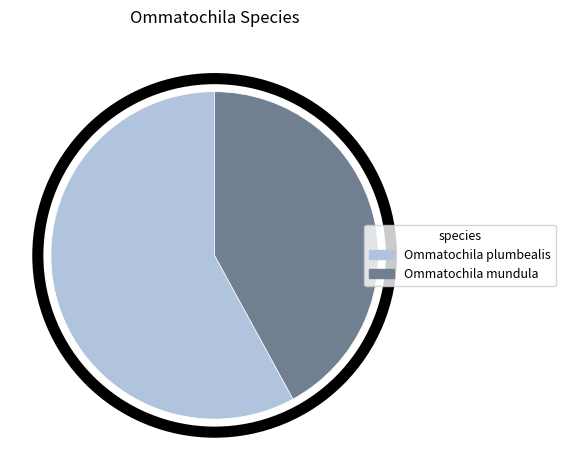

Between Ommatochila mundula and Ommatochila plumbealis, which is larger?

Ommatochila plumbealis